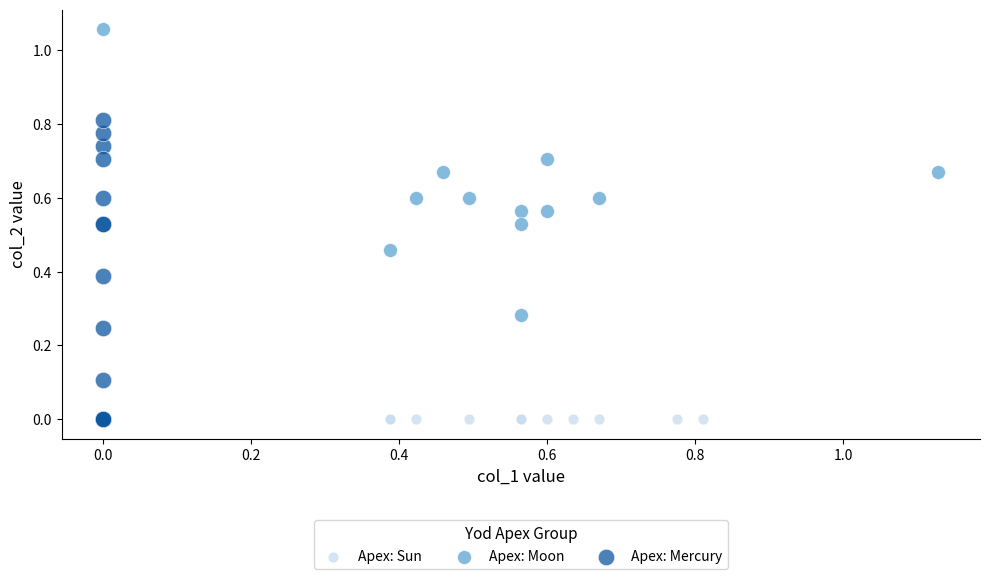

Which series reaches the maximum Y coordinate?

Apex: Moon